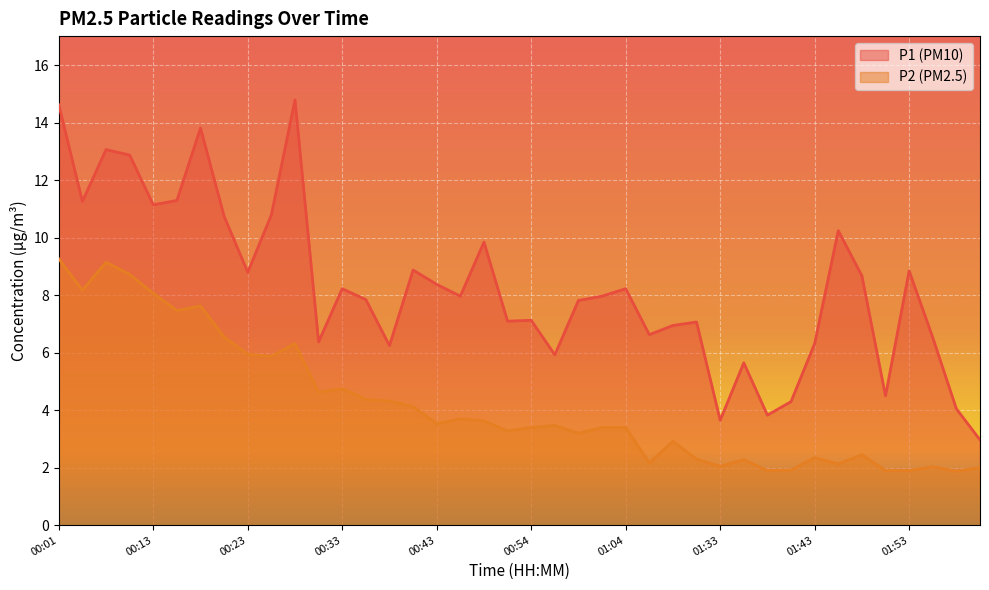

What is the highest value of the P1 series?

14.8